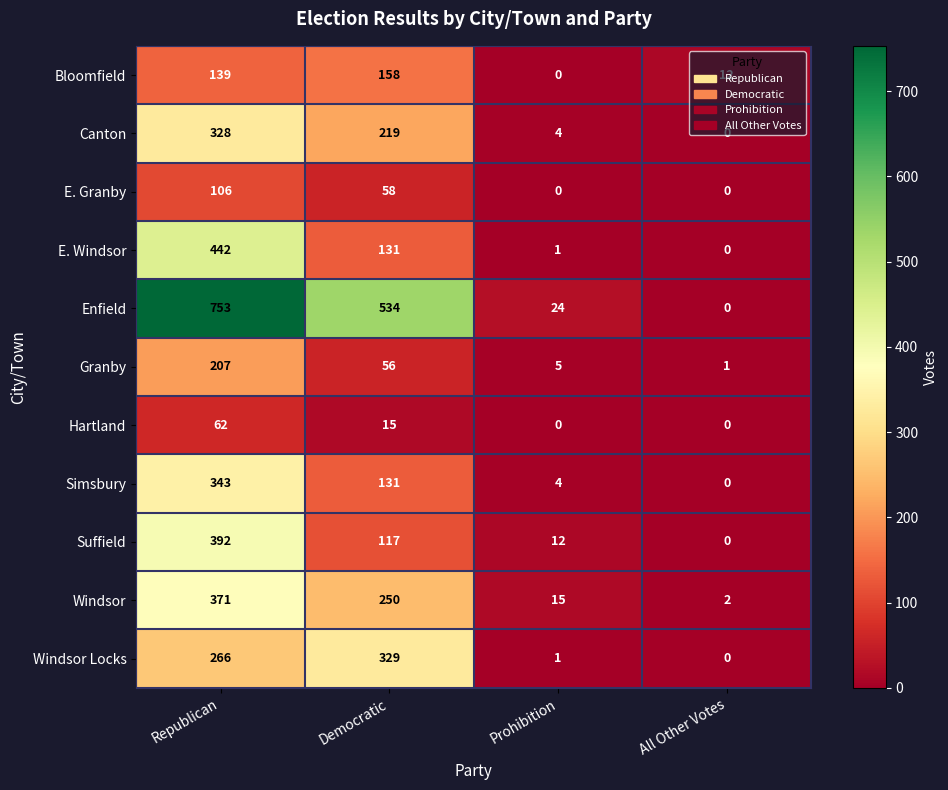

At which label does Simsbury first exceed 131?

Republican